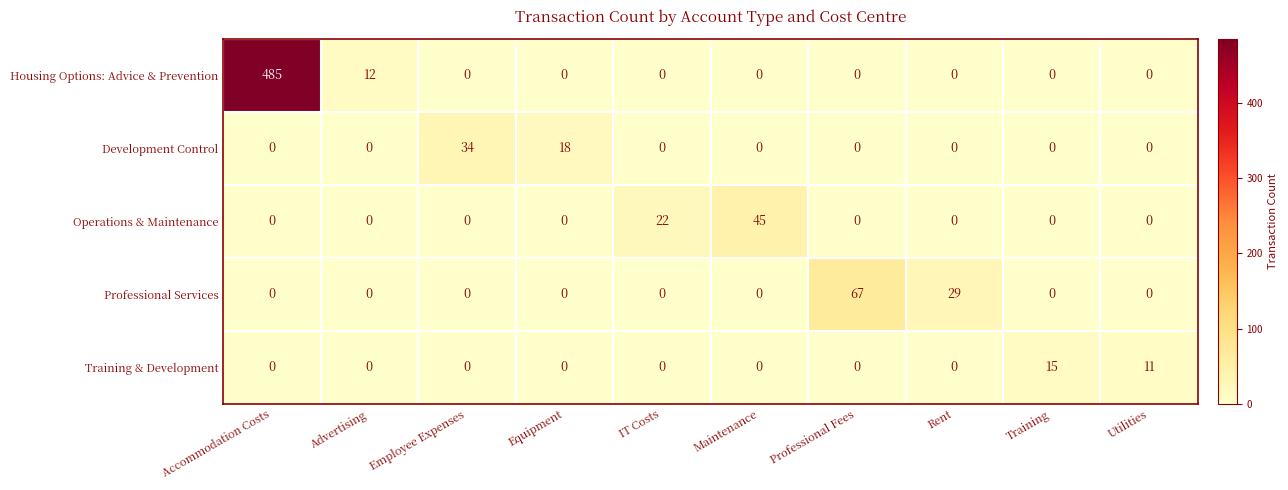

The Training & Development series shows 0 at Employee Expenses. True or false?

True